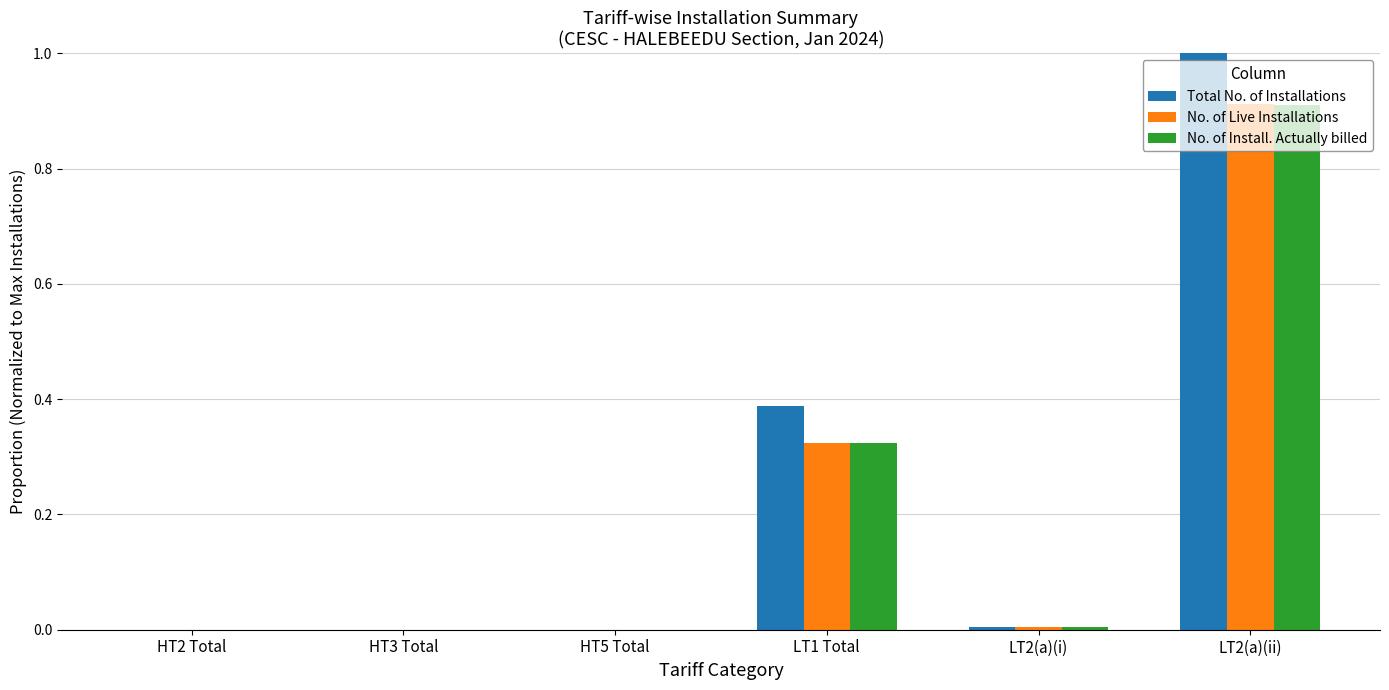

The Total No. of Installations series shows 0.5 at LT1 Total. True or false?

False